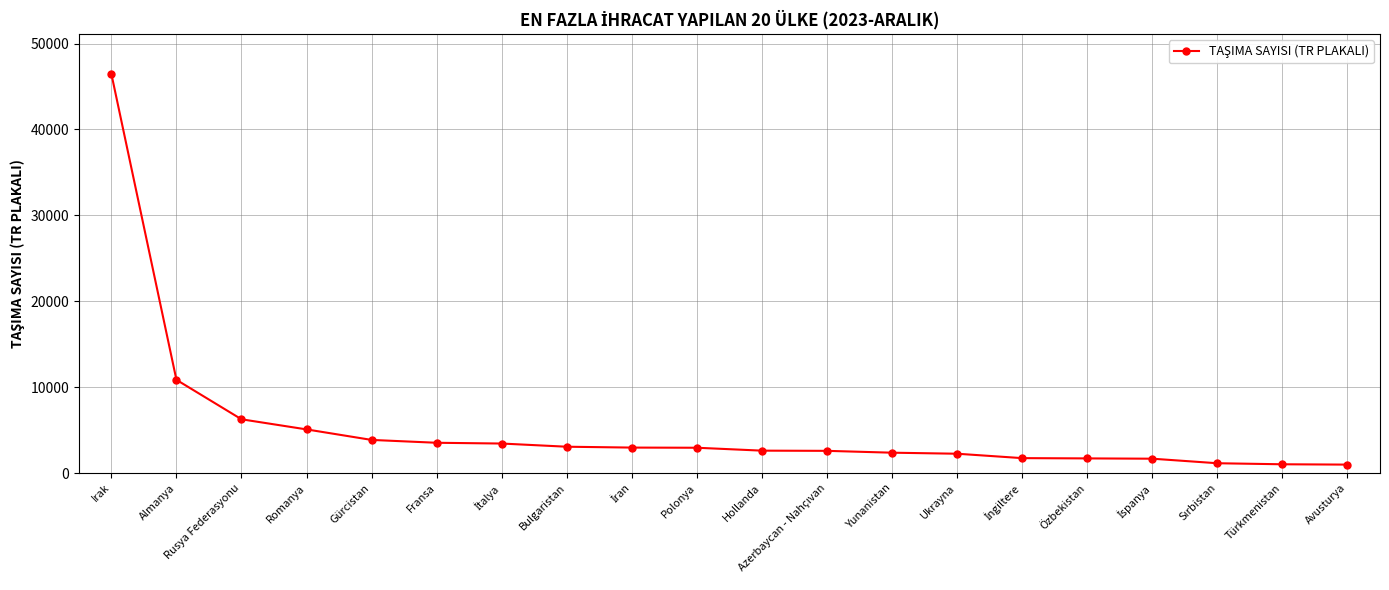

What is the value of the 15th point from the left?

1737